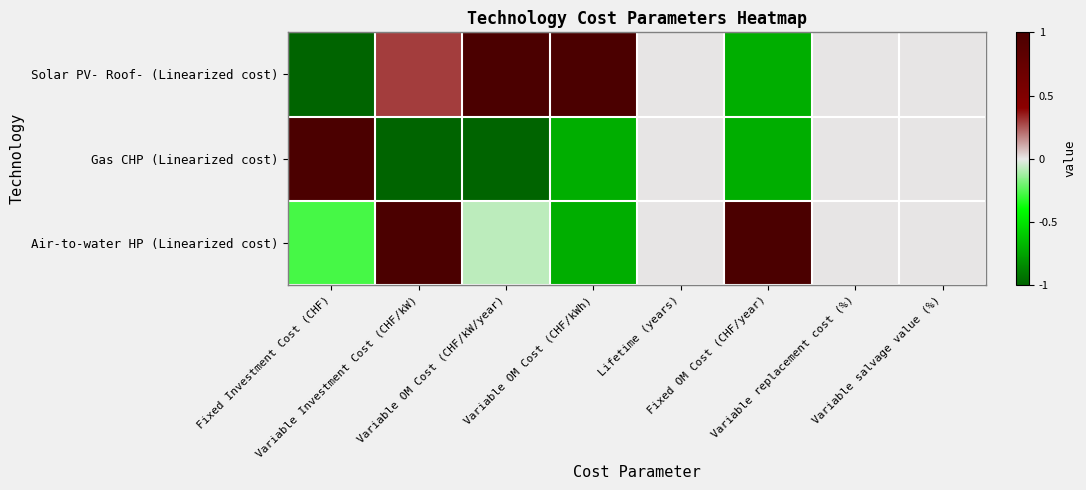

Rank the series at Fixed OM Cost (CHF/year) from lowest to highest value.

Solar PV- Roof- (Linearized cost), Gas CHP (Linearized cost), Air-to-water HP (Linearized cost)